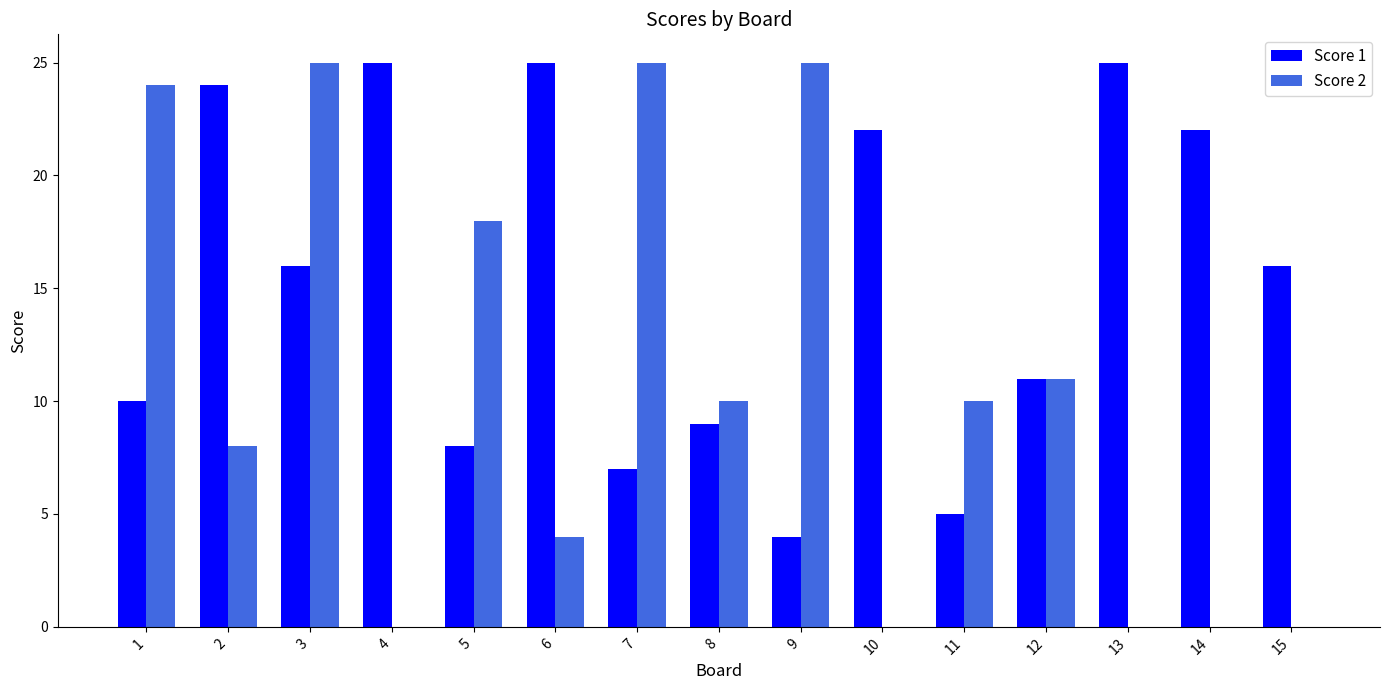

Does the chart contain stacked bars?

No